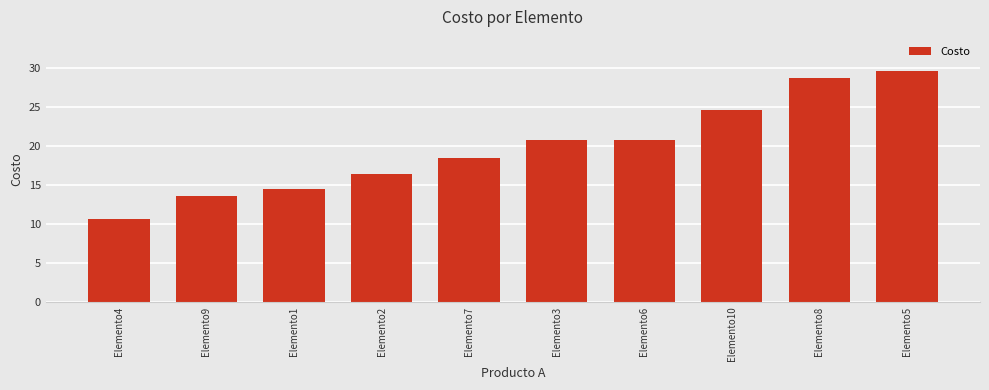

The value at Elemento9 is 4.5. True or false?

False